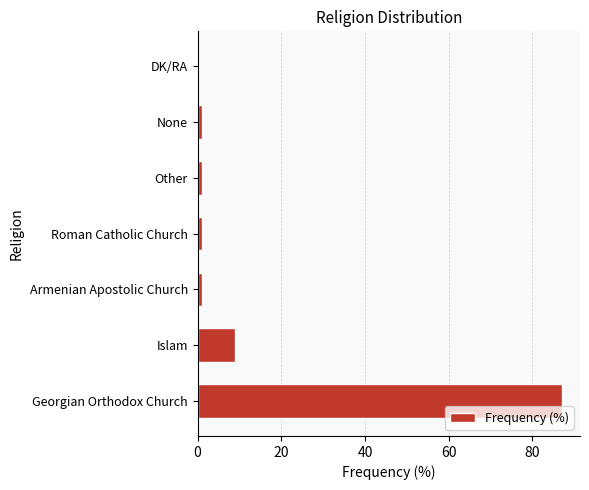

Does the chart contain stacked bars?

No